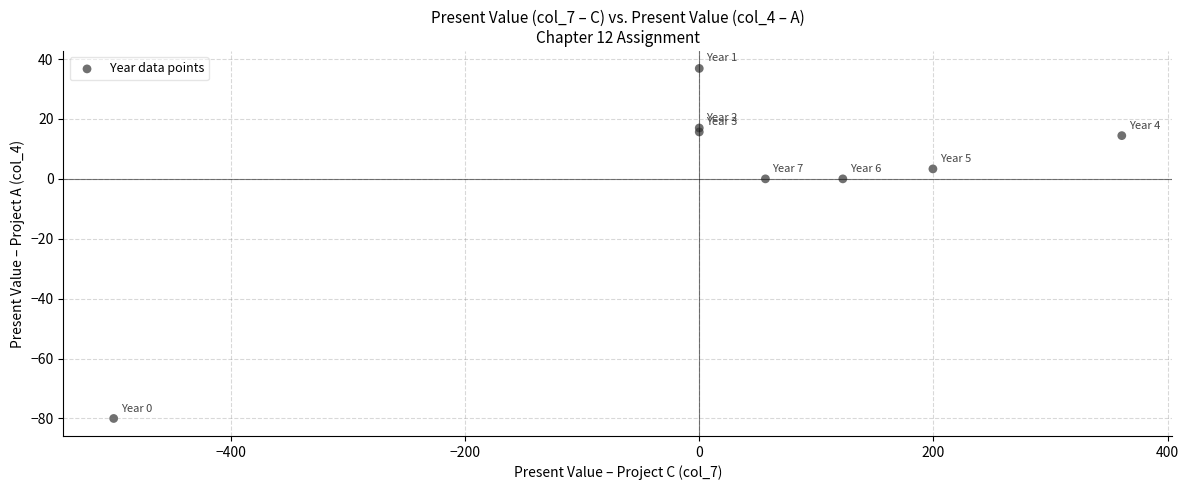

What is the average X value?

29.9